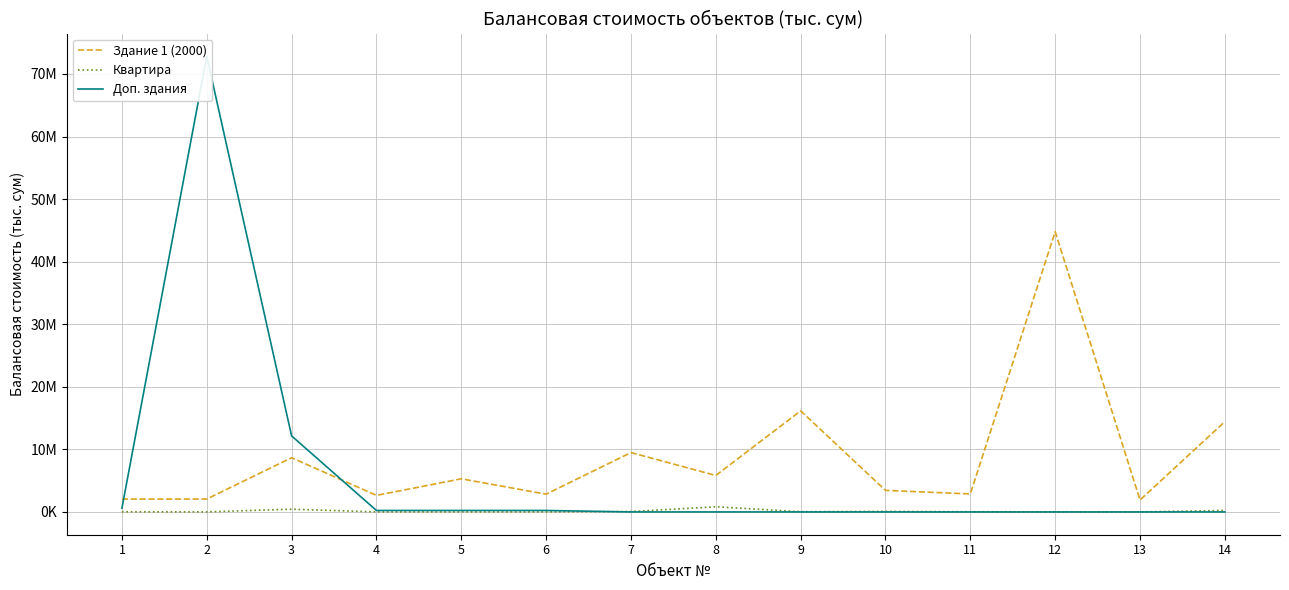

What is the difference between the Квартира values at 7 and 13?

60531.2